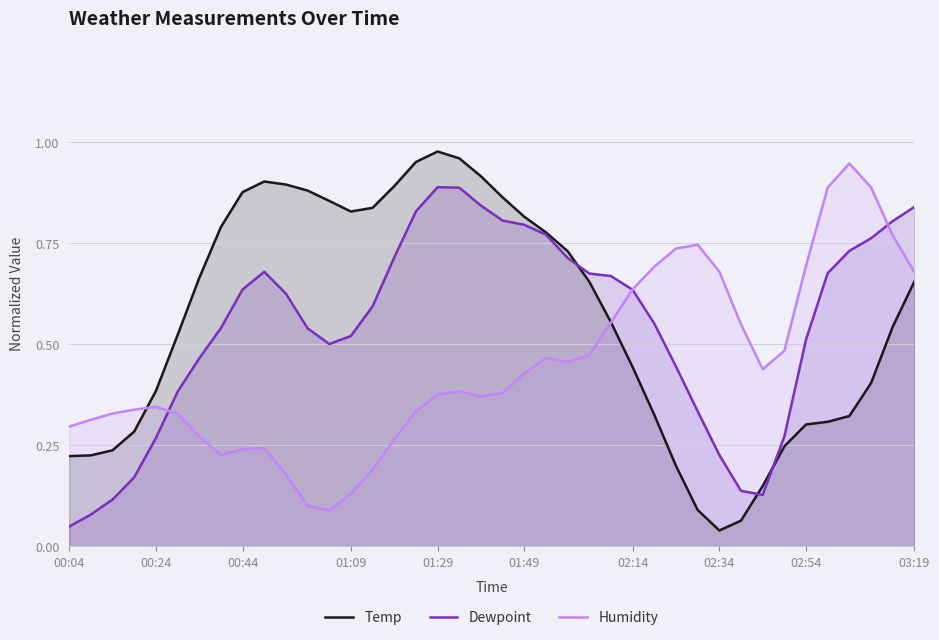

True or false: Dewpoint has a value of 0.9 at 01:09.

False